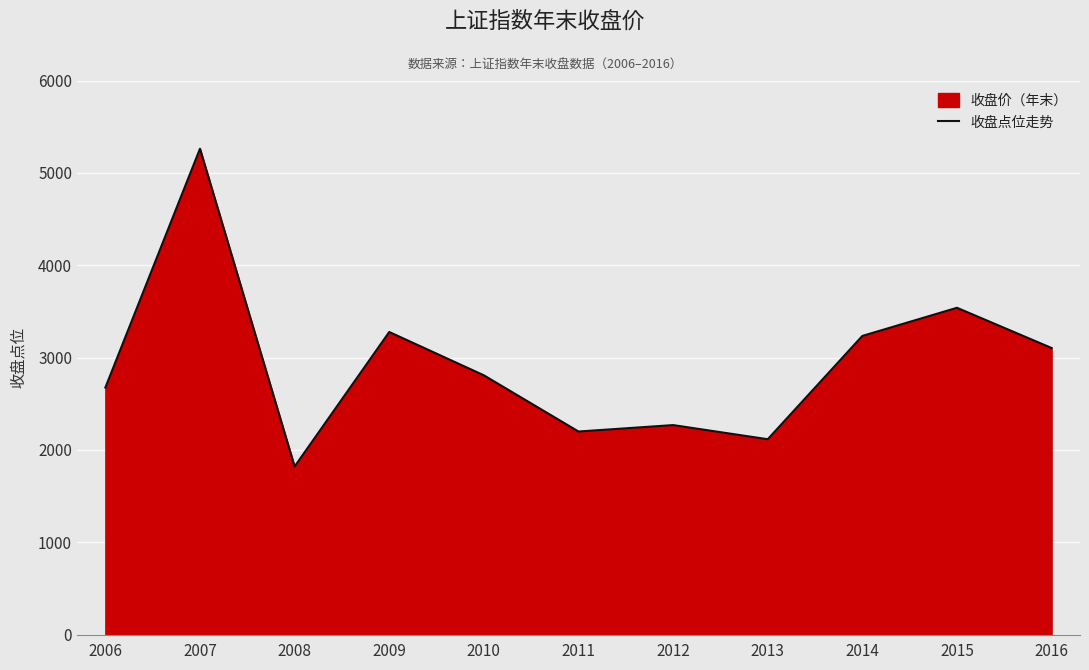

At which category does the chart reach its peak across all series?

2007